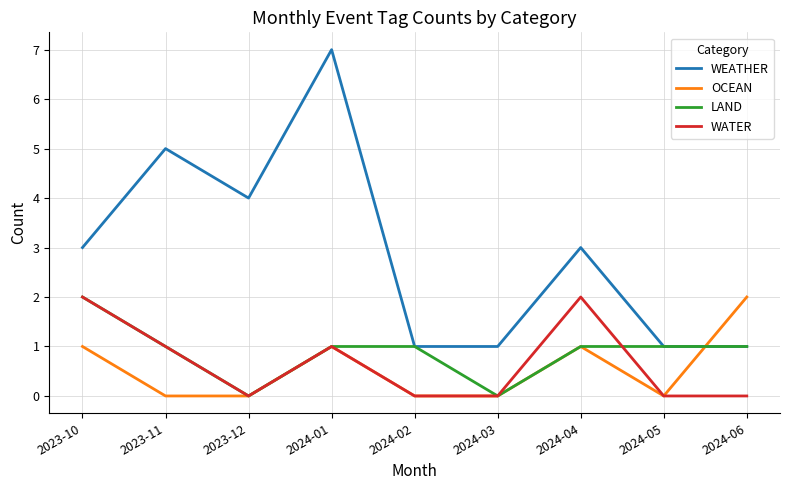

How many WEATHER values are between 1 and 4?

7